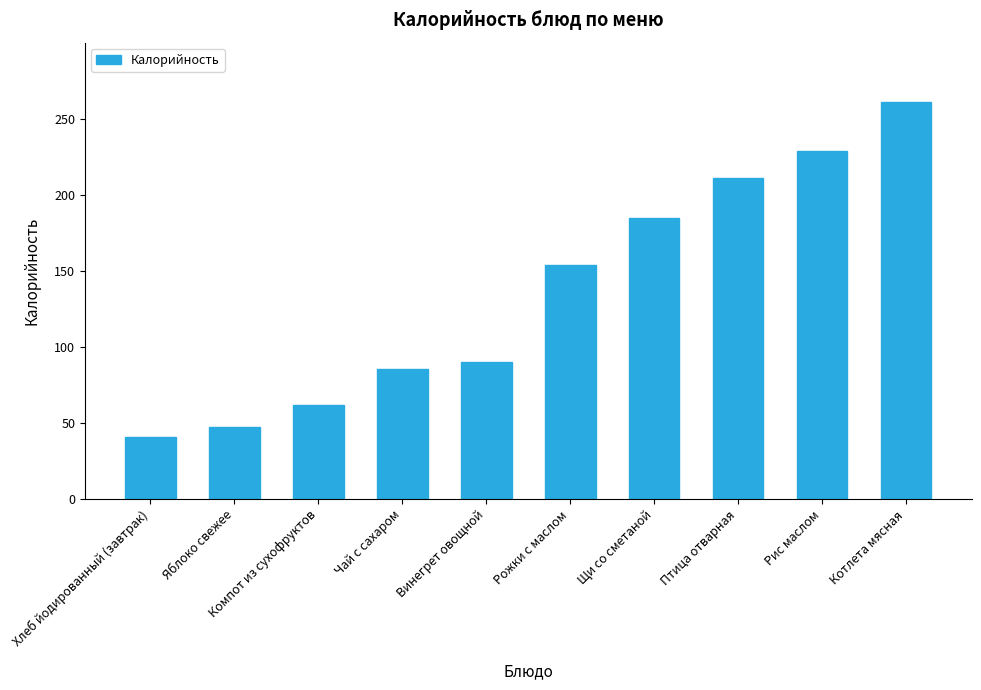

What is the difference between the second highest and second lowest values?

181.8